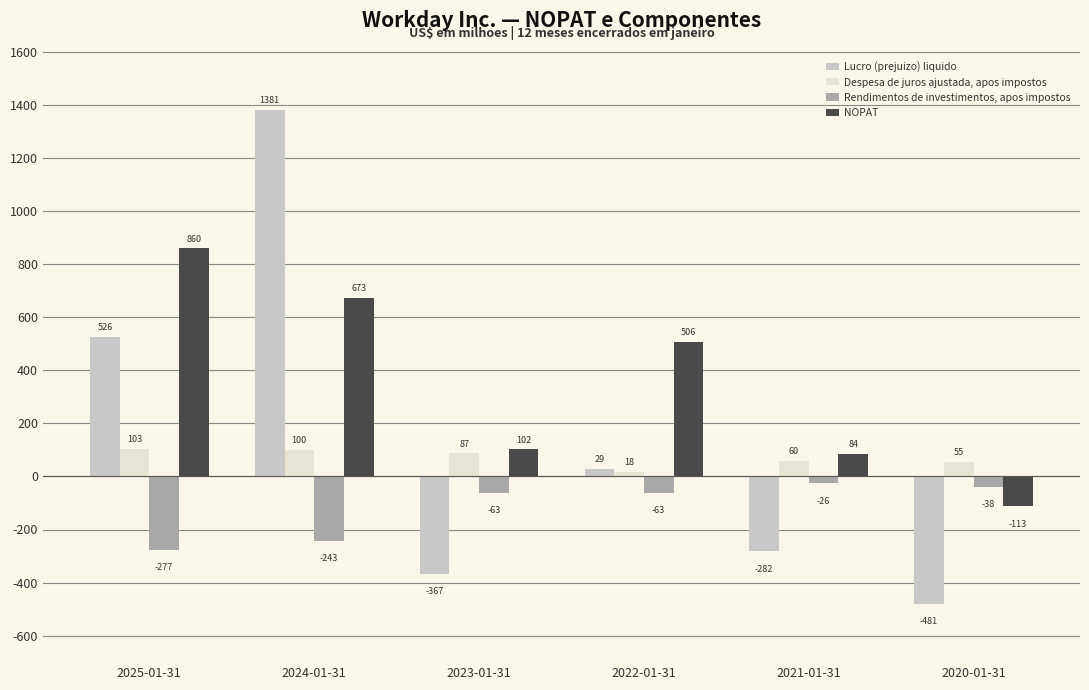

True or false: NOPAT has a value of 1208 at 2024-01-31.

False